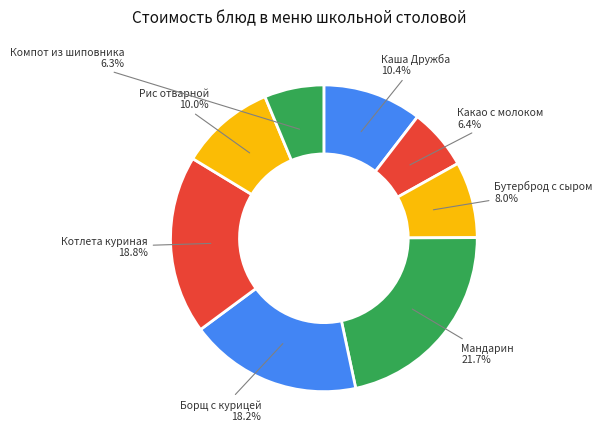

To the nearest percent, what is the average slice percentage?

12%